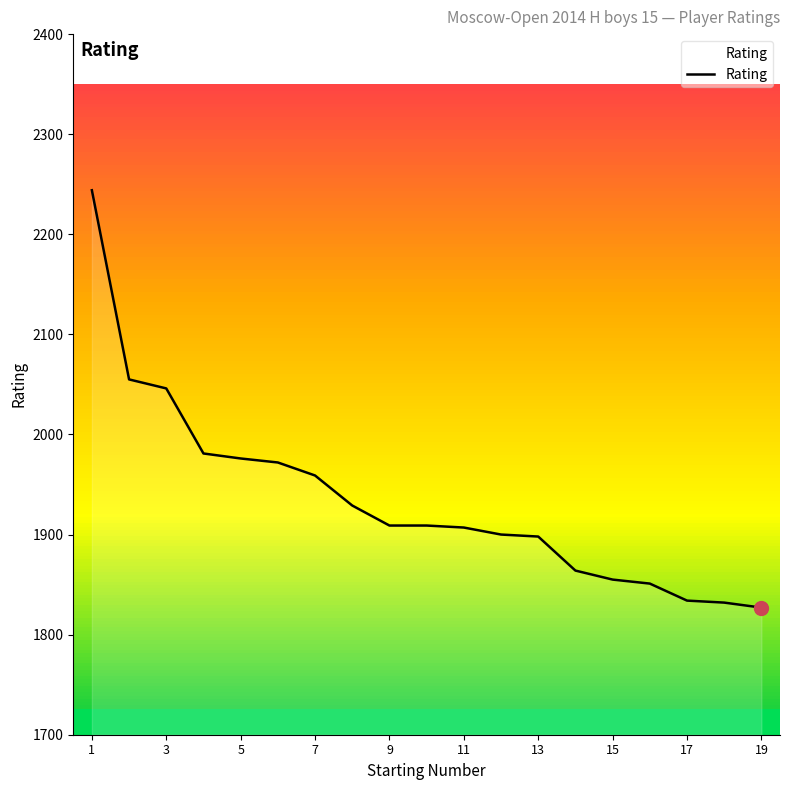

True or false: Rating has a value of 1834 at 17.

True